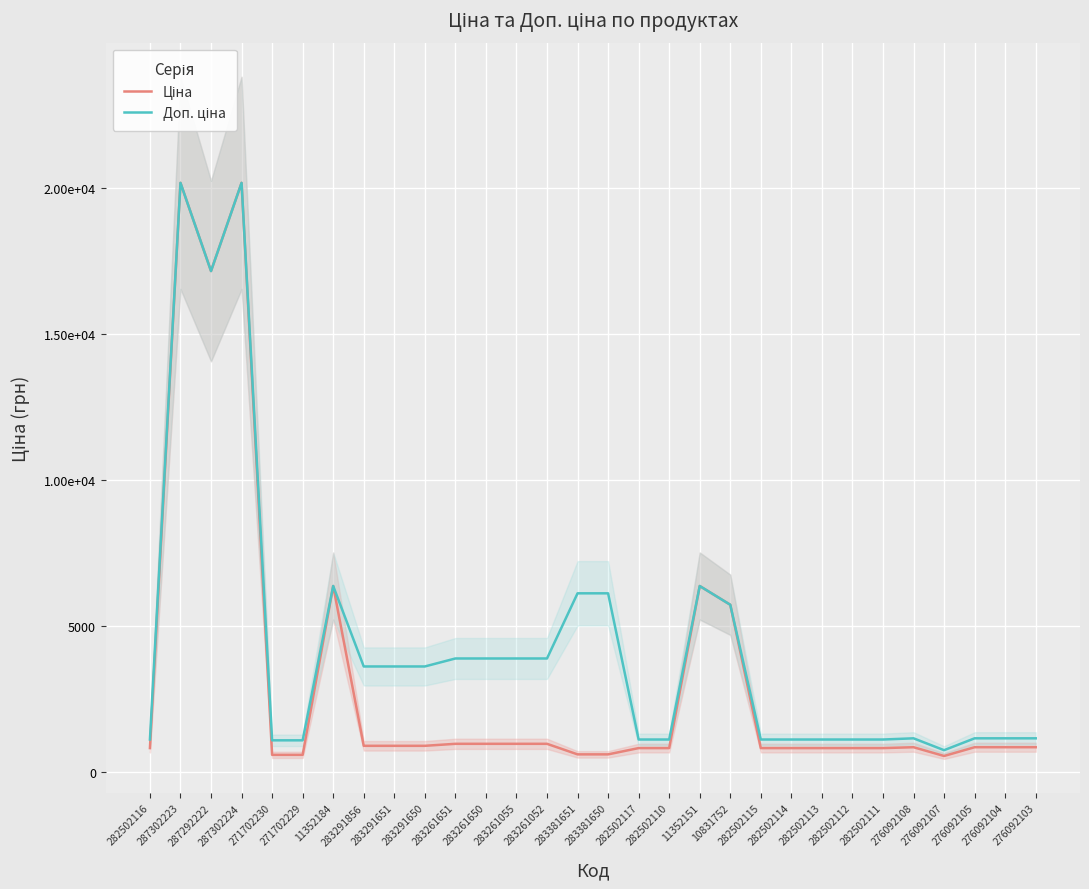

At which category does Ціна reach its first local valley?

287292222